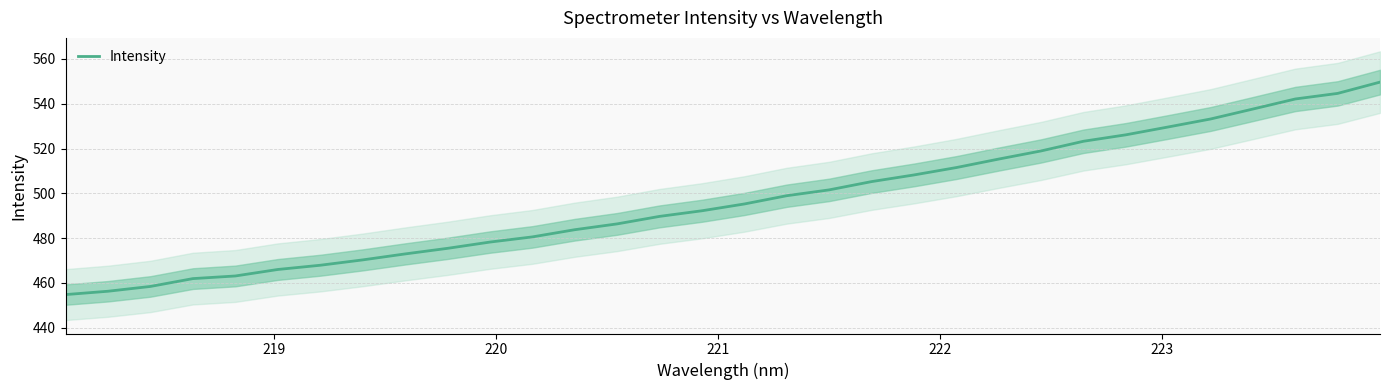

How many data points does each series have?

32